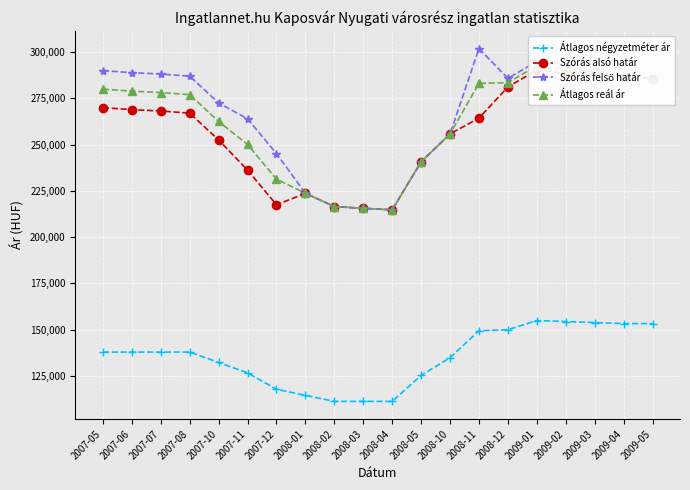

Reading right to left, list all the values displayed in this chart.

Átlagos négyzetméter ár: 2009-05=153333	2009-04=153333	2009-03=153878	2009-02=154423	2009-01=154968	2008-12=149994	2008-11=149449	2008-10=134900	2008-05=125324	2008-04=111320	2008-03=111320	2008-02=111320	2008-01=114580	2007-12=117841	2007-11=126714	2007-10=132328	2007-08=137941	2007-07=137941	2007-06=137941	2007-05=137941
Szórás alsó határ: 2009-05=285528	2009-04=286642	2009-03=289049	2009-02=288287	2009-01=290197	2008-12=281066	2008-11=264246	2008-10=255715	2008-05=240639	2008-04=214743	2008-03=215544	2008-02=216486	2008-01=223664	2007-12=217430	2007-11=236183	2007-10=252440	2007-08=266923	2007-07=268088	2007-06=268810	2007-05=269900
Szórás felső határ: 2009-05=285528	2009-04=286642	2009-03=289049	2009-02=292911	2009-01=294821	2008-12=285690	2008-11=301824	2008-10=255715	2008-05=240639	2008-04=214743	2008-03=215544	2008-02=216486	2008-01=223664	2007-12=245094	2007-11=263847	2007-10=272404	2007-08=286887	2007-07=288052	2007-06=288774	2007-05=289864
Átlagos reál ár: 2009-05=285528	2009-04=286642	2009-03=289049	2009-02=290599	2009-01=292509	2008-12=283378	2008-11=283035	2008-10=255715	2008-05=240639	2008-04=214743	2008-03=215544	2008-02=216486	2008-01=223664	2007-12=231262	2007-11=250015	2007-10=262422	2007-08=276905	2007-07=278070	2007-06=278792	2007-05=279882